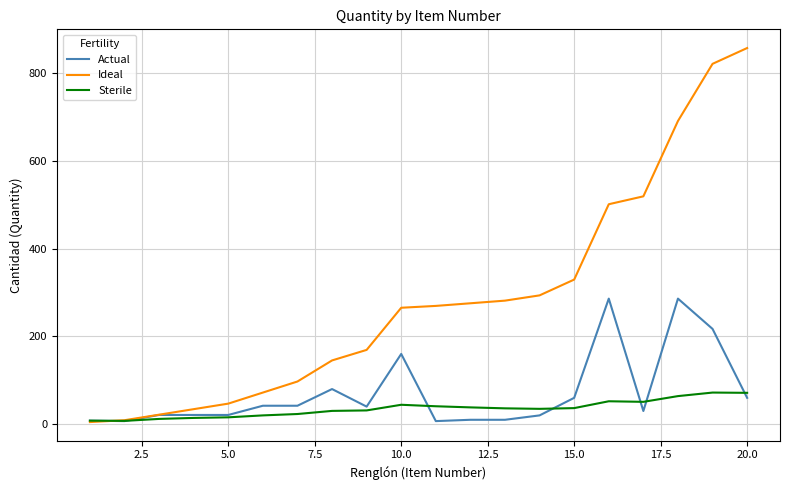

Which series has the largest total across all categories?

Ideal